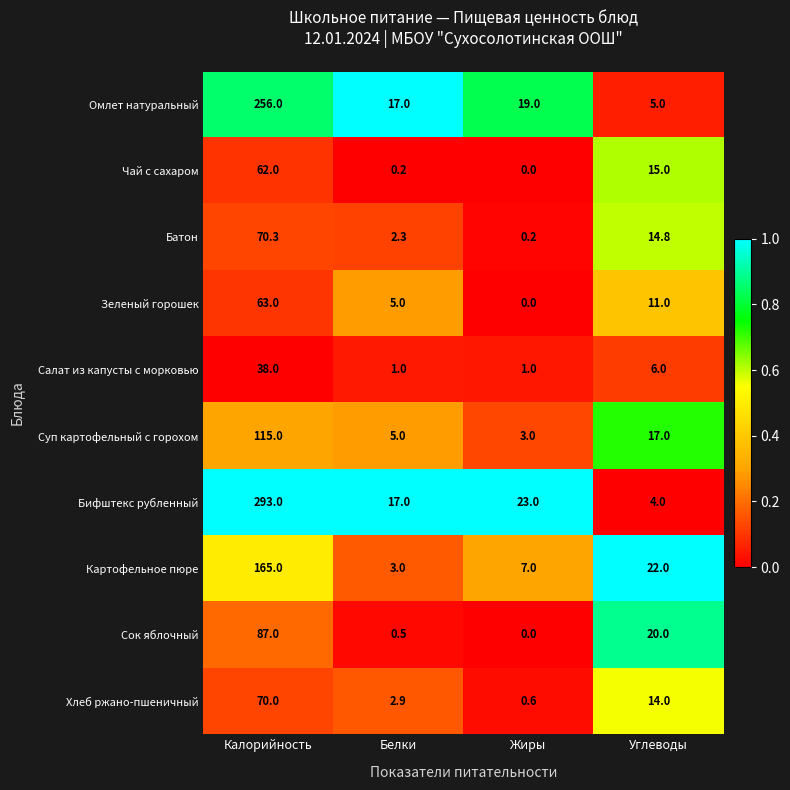

Which label corresponds to the largest value in the chart?

Калорийность